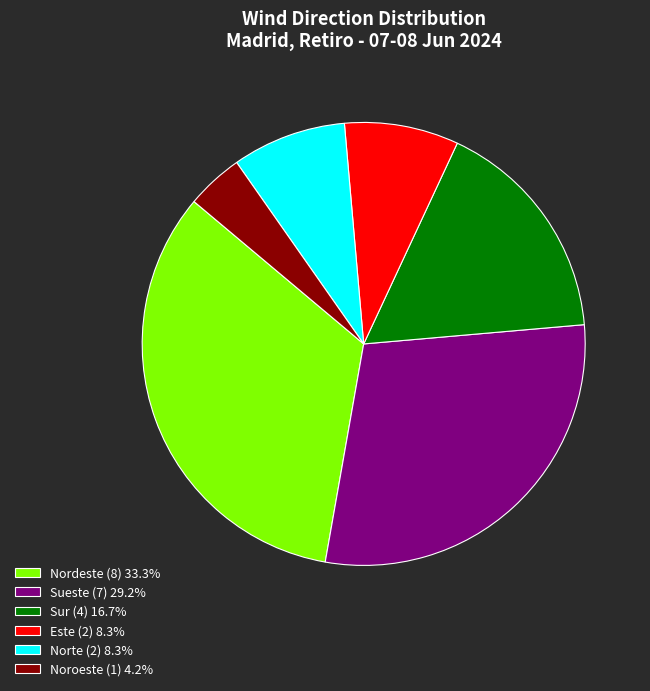

Which slice is the largest?

Nordeste